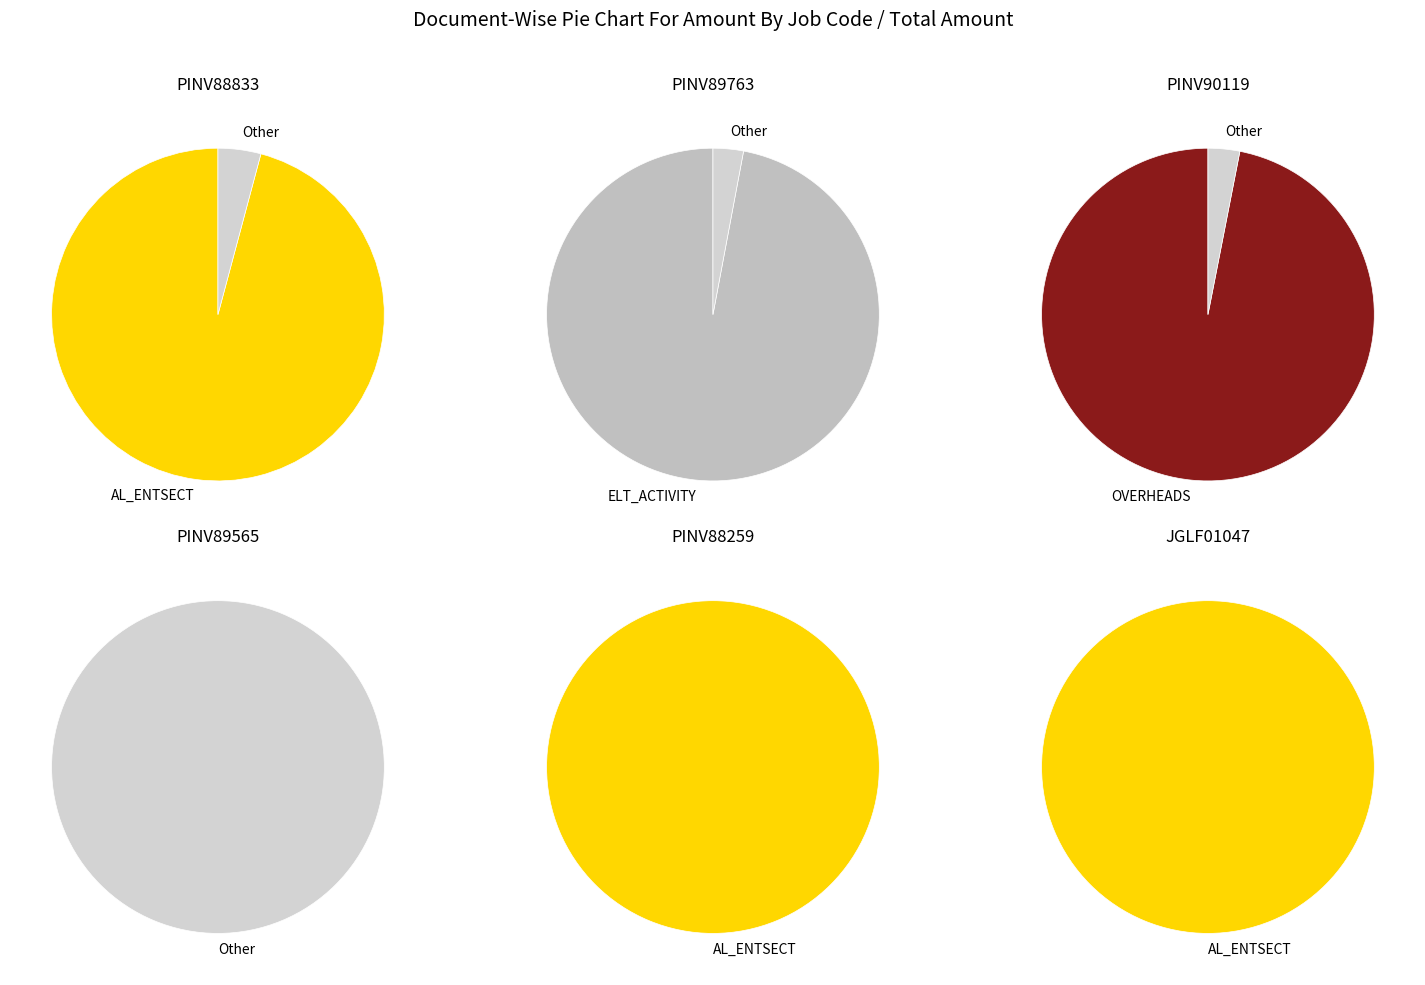

True or false: PINV88833 accounts for 6% of the total.

True